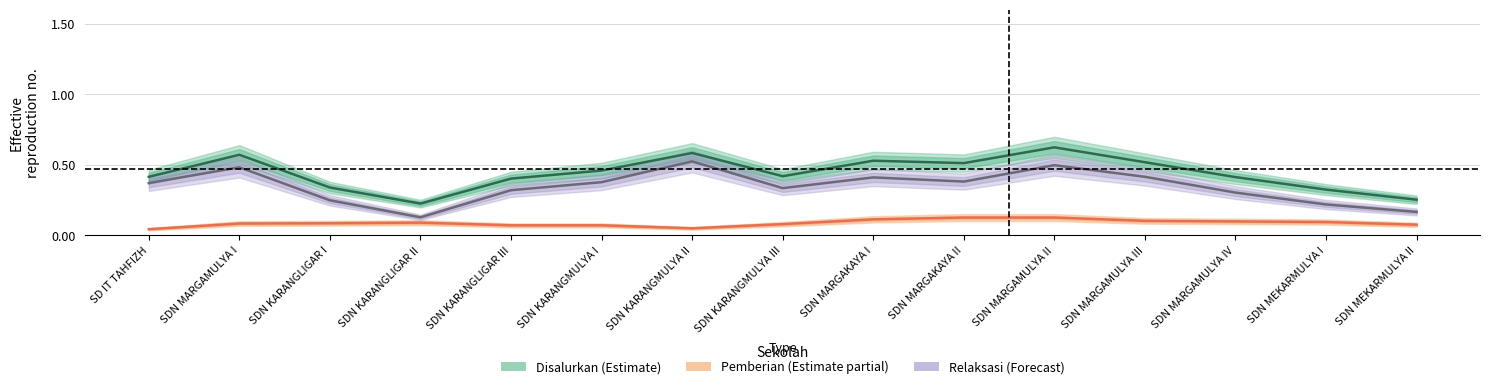

Is the value of Disalurkan (Estimate) at SDN KARANGMULYA II greater than the value of Relaksasi (Forecast) at SDN MARGAMULYA I?

Yes